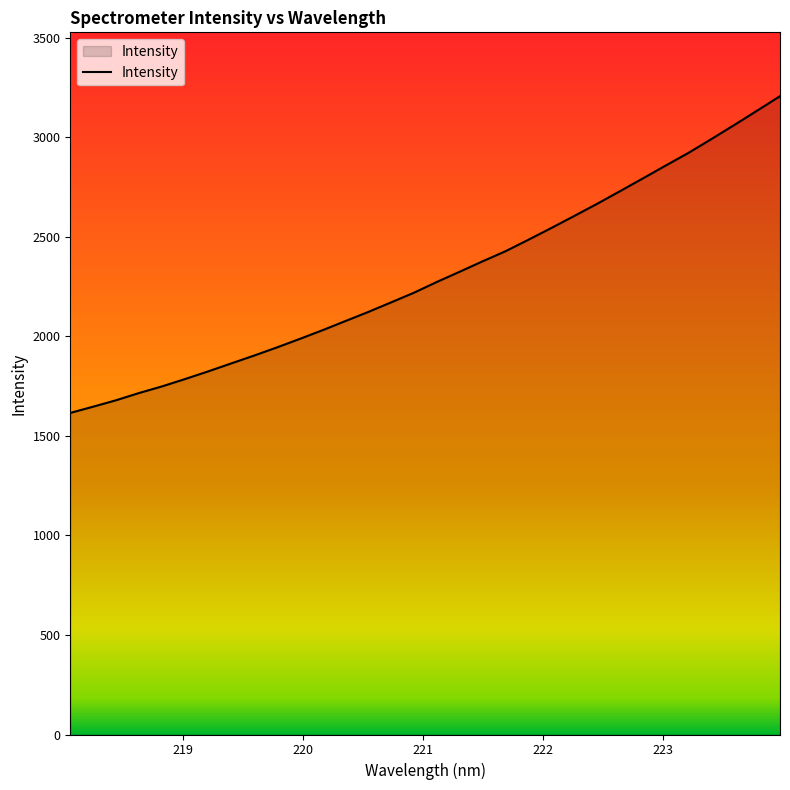

How many values are below 2273?

16